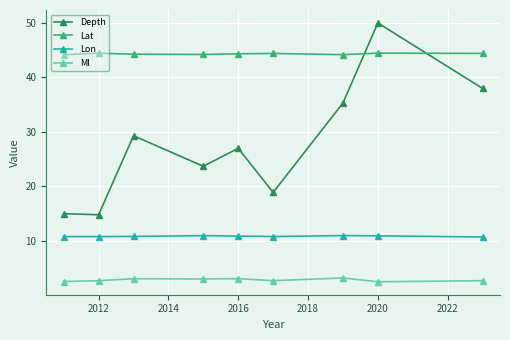

Which series has the largest total across all categories?

Lat